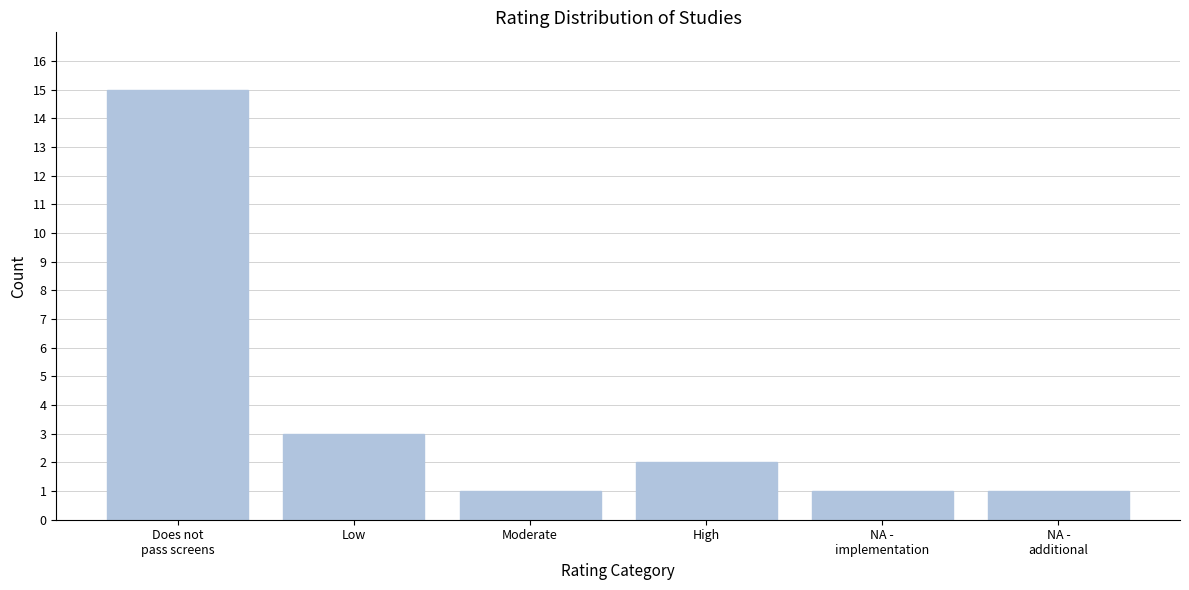

Reading right to left, list all the values displayed in this chart.

1	1	2	1	3	15